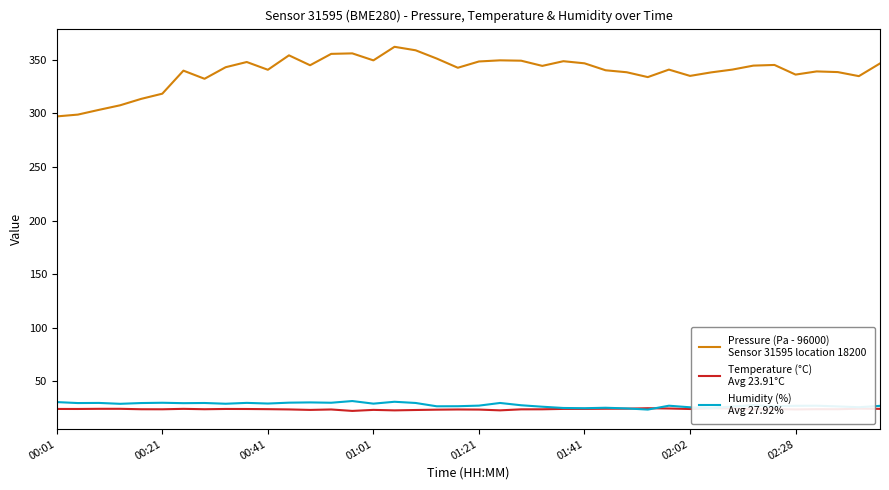

How many lines are shown in the chart?

3